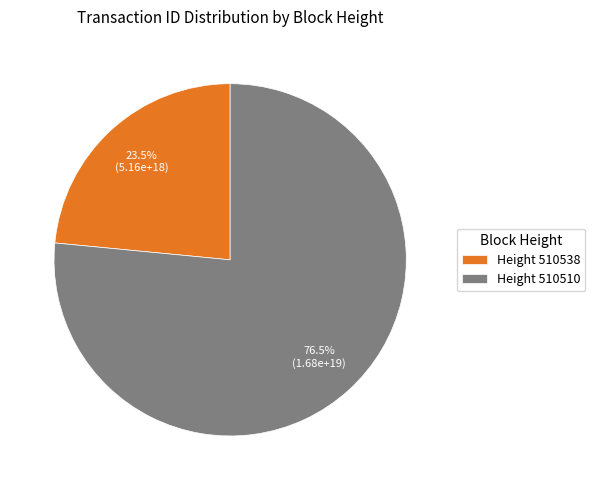

Which has a higher value, Height 510538 or Height 510510?

Height 510510